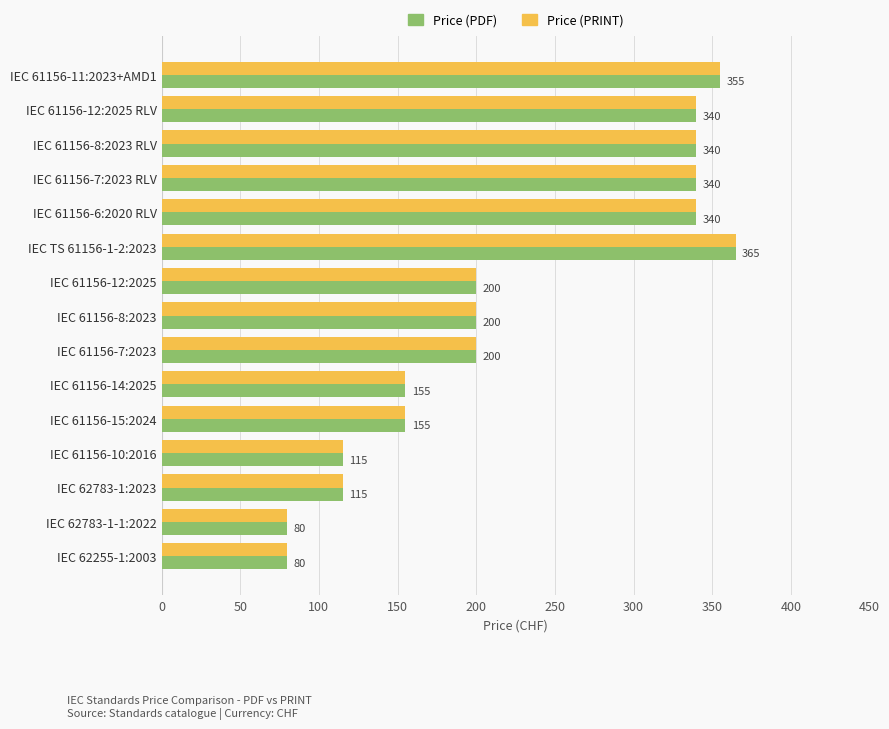

The Price (PRINT) series shows 365 at IEC TS 61156-1-2:2023. True or false?

True